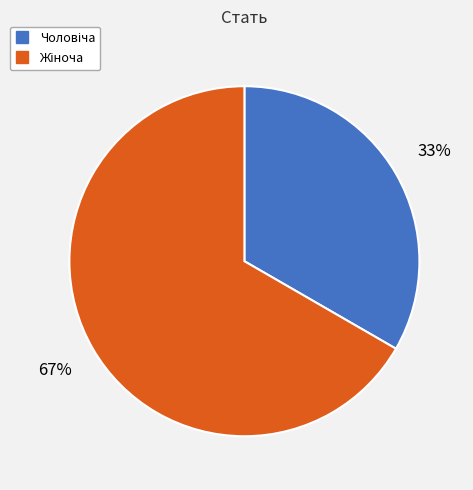

Is there any slice that represents more than half of the pie?

Yes